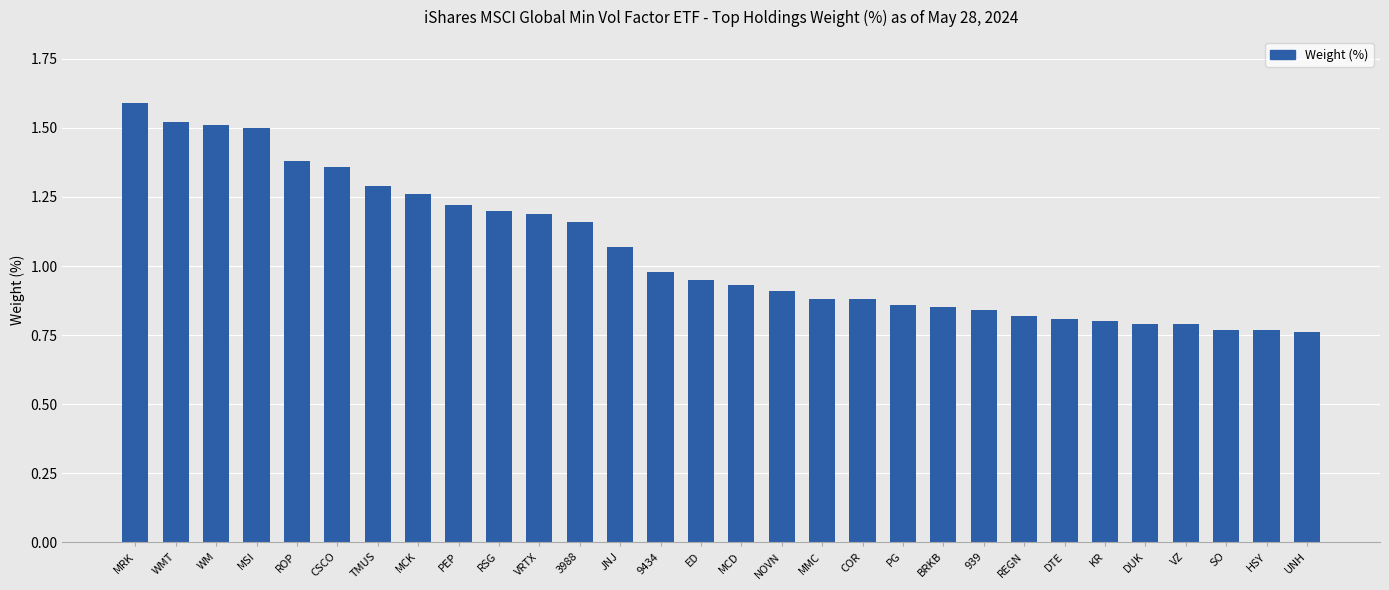

What is the label of the 30th bar from the left?

UNH